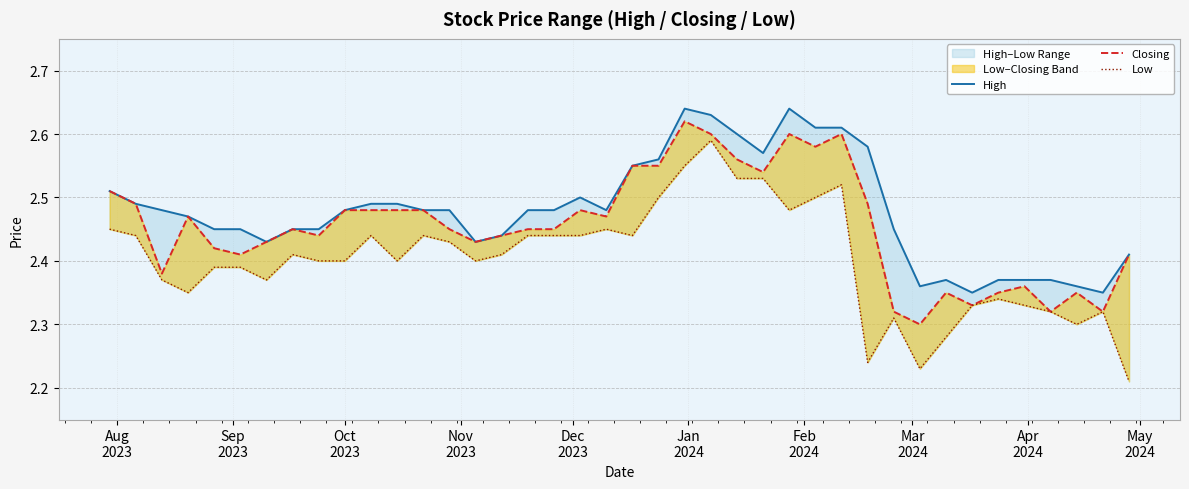

True or false: Low and High intersect in this chart.

False